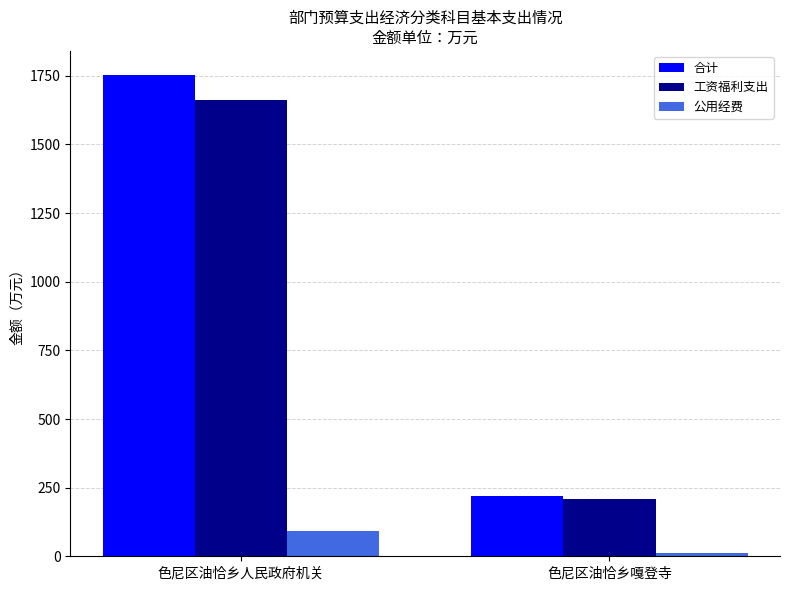

True or false: 合计 has a value of 219.0 at 色尼区油恰乡嘎登寺.

True